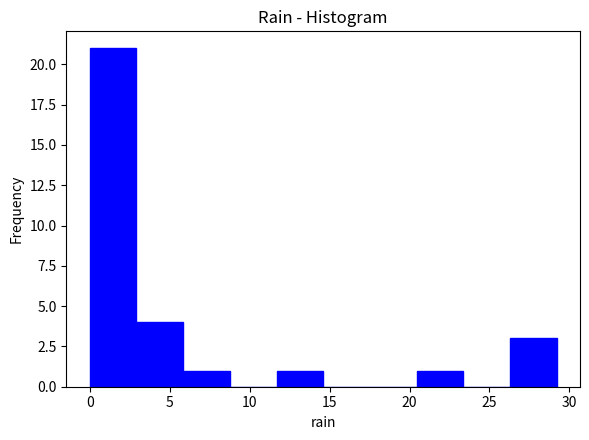

How tall is the bar that spans 3.0 to 6.0 on the x-axis? Neither the bar edges nor the heights are printed on the chart, so give them approximately, as read against the axes.

4